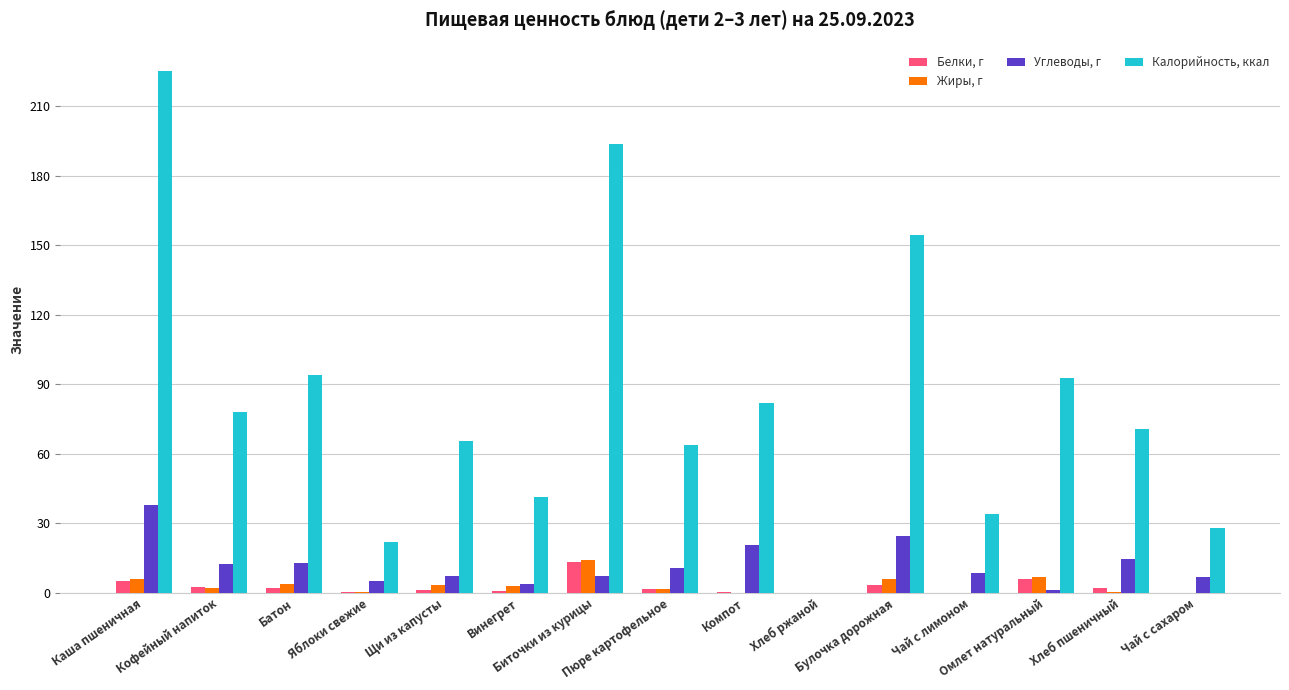

What is the difference between the Углеводы, г values at Хлеб ржаной and Каша пшеничная?

37.8